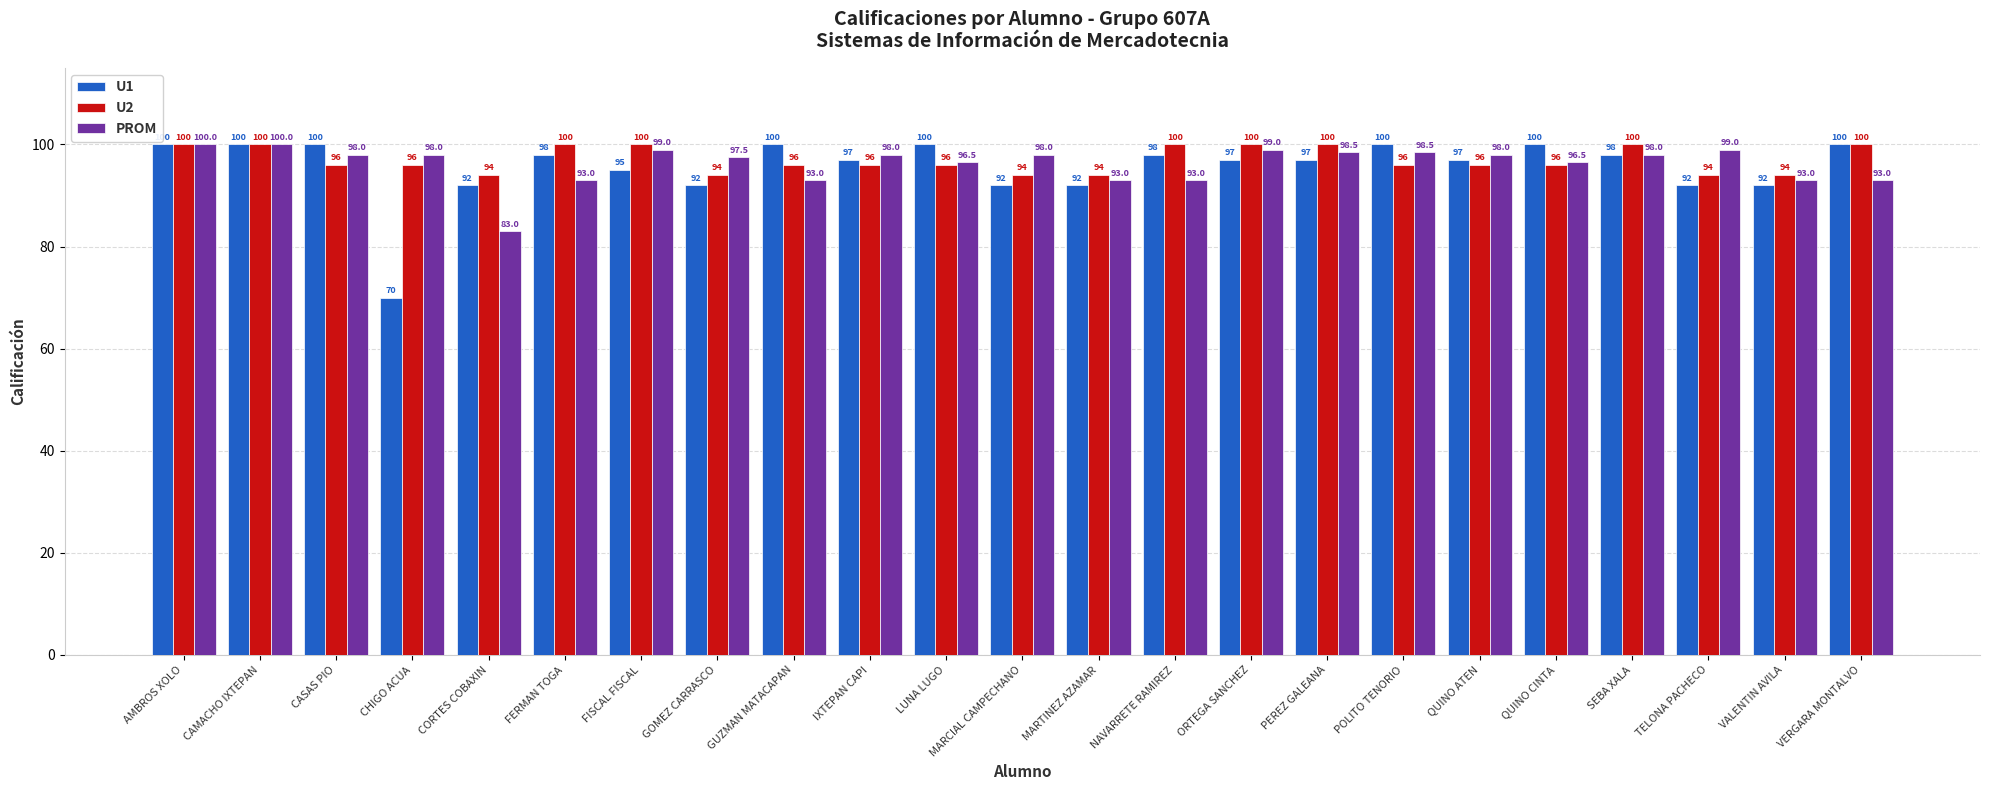

What is the label of the 21st bar from the left?

TELONA PACHECO